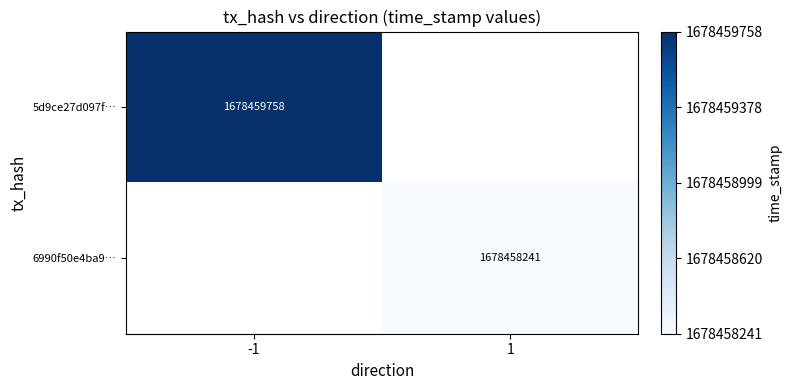

What is the difference between the 5d9ce27d097f63653b7d7a6f206328e2671cfe4 values at direction and time_stamp?

1678459759